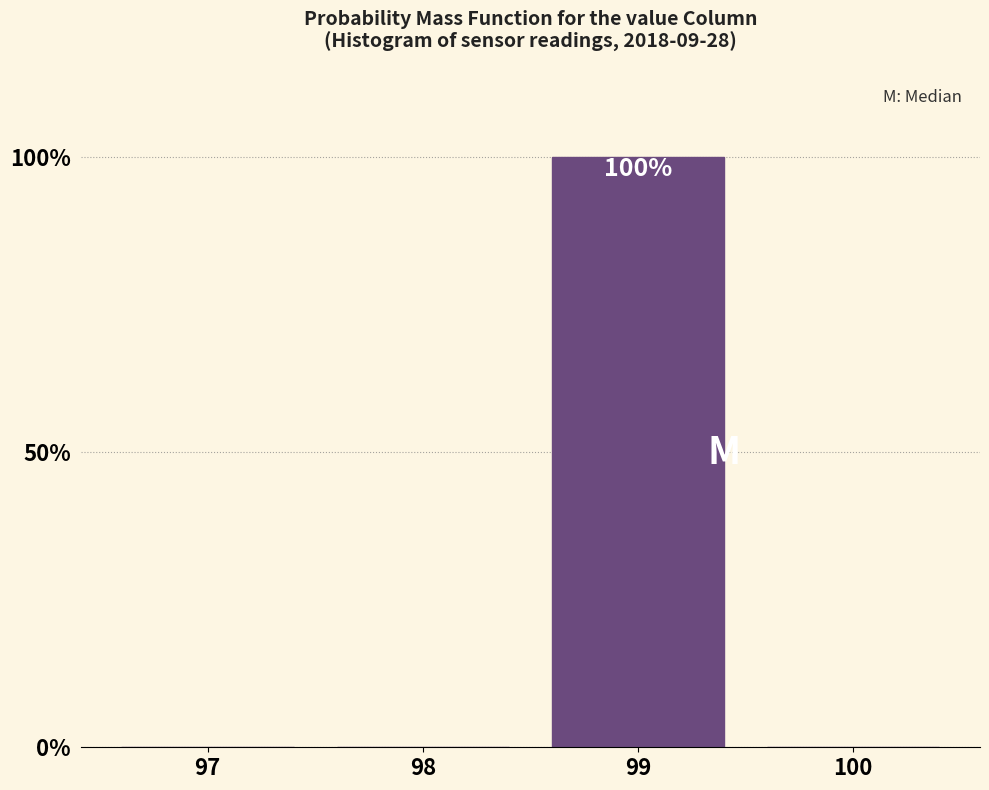

Reading right to left, list all the values displayed in this chart.

100=0	99=100	98=0	97=0